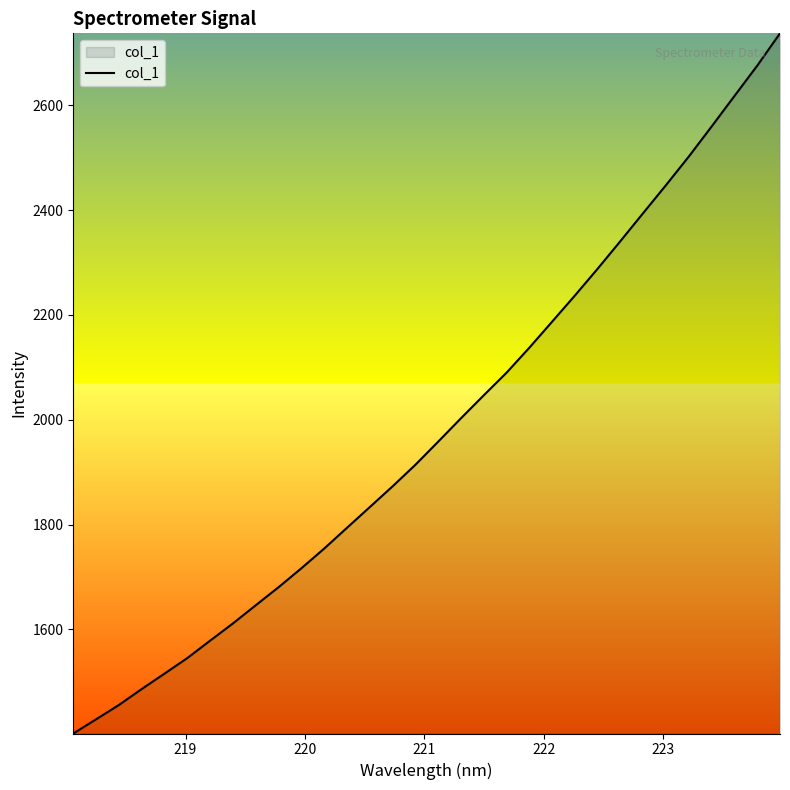

What is the difference between the maximum and minimum values?

1335.8